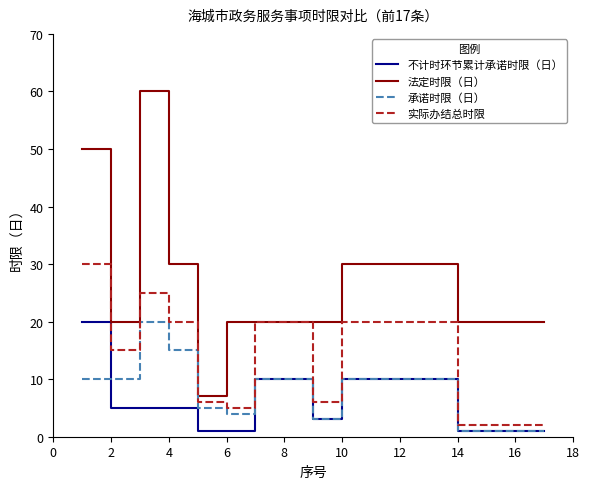

What is the highest value of the 法定时限（日） series?

60